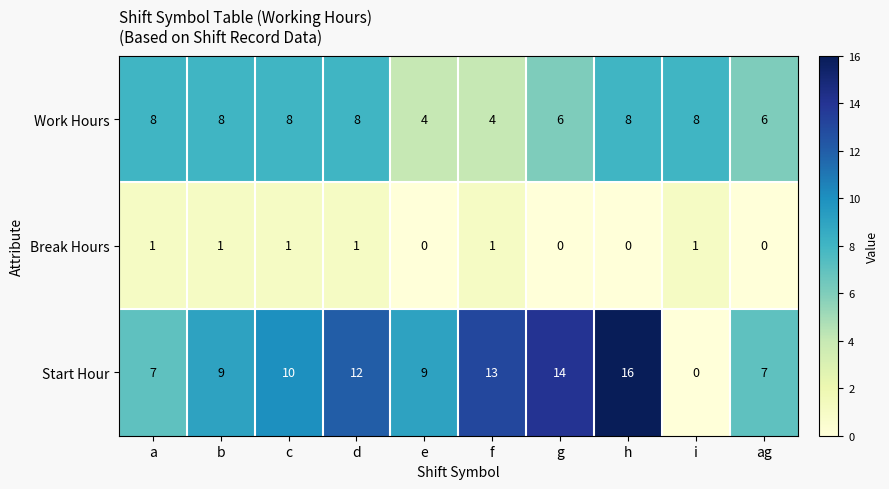

How many series are shown in this chart?

3